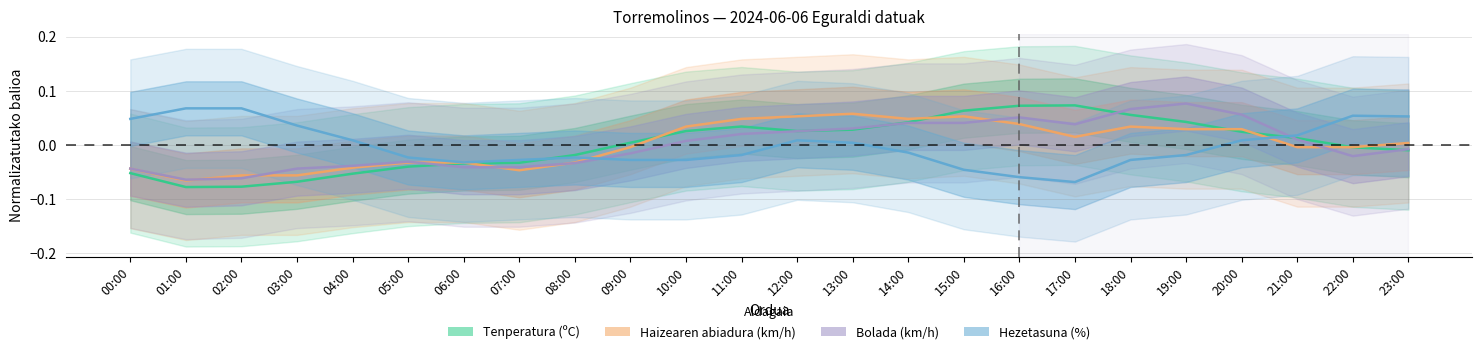

Reading left to right, list all the values displayed in this chart.

Tenperatura (ºC): -0.1	-0.1	-0.1	-0.1	-0.1	-0.0	-0.0	-0.0	-0.0	0.0	0.0	0.0	0.0	0.0	0.0	0.1	0.1	0.1	0.1	0.0	0.0	0.0	-0.0	-0.0
Haizearen abiadura (km/h): -0.0	-0.1	-0.1	-0.1	-0.0	-0.0	-0.0	-0.0	-0.0	-0.0	0.0	0.0	0.1	0.1	0.0	0.1	0.0	0.0	0.0	0.0	0.0	-0.0	-0.0	0.0
Bolada (km/h): -0.0	-0.1	-0.1	-0.0	-0.0	-0.0	-0.0	-0.0	-0.0	-0.0	0.0	0.0	0.0	0.0	0.0	0.0	0.1	0.0	0.1	0.1	0.1	0.0	-0.0	-0.0
Hezetasuna (%): 0.0	0.1	0.1	0.0	0.0	-0.0	-0.0	-0.0	-0.0	-0.0	-0.0	-0.0	0.0	0.0	-0.0	-0.0	-0.1	-0.1	-0.0	-0.0	0.0	0.0	0.1	0.1